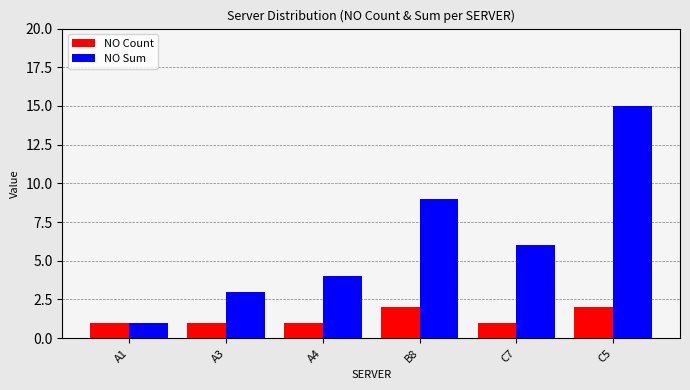

What is the value of the NO Sum bar at the 1st from the left?

1